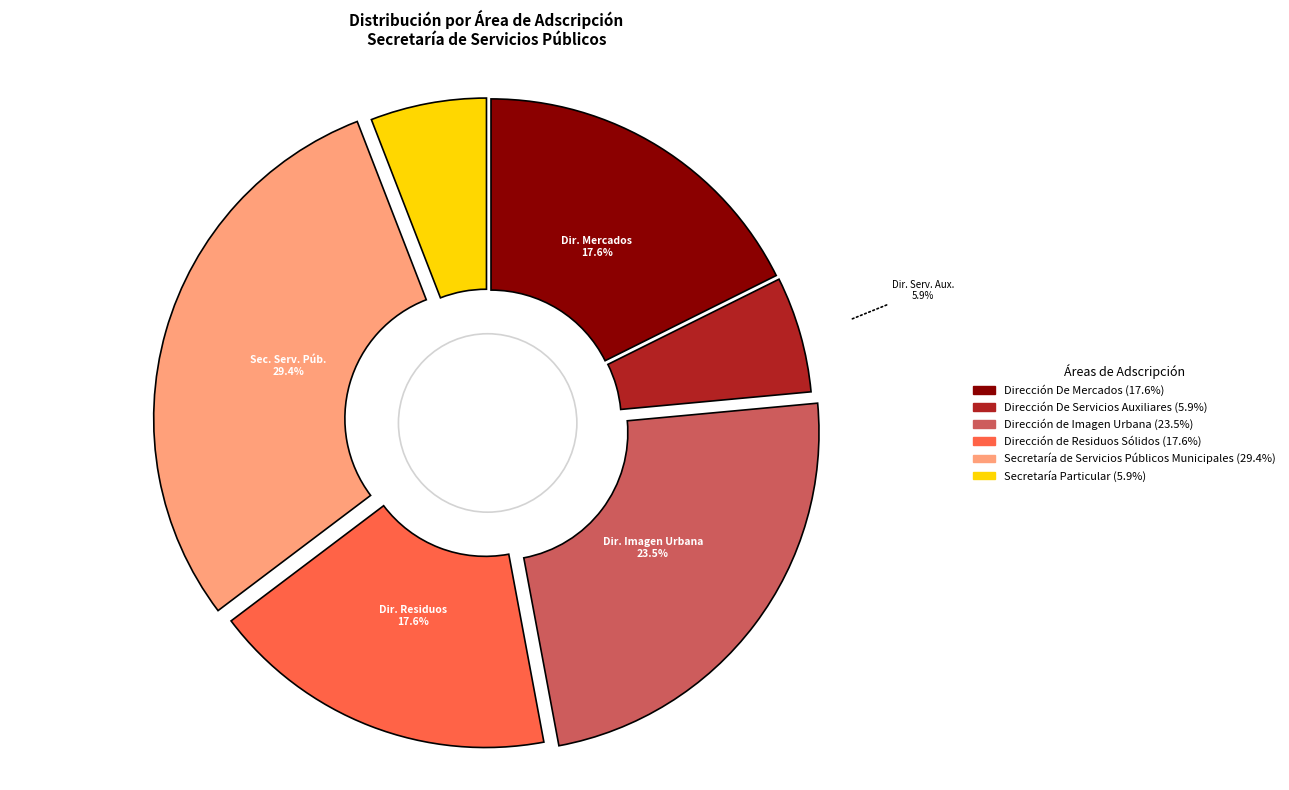

Which has a higher value, Dirección de Imagen Urbana or Secretaría de Servicios Públicos Municipales?

Secretaría de Servicios Públicos Municipales